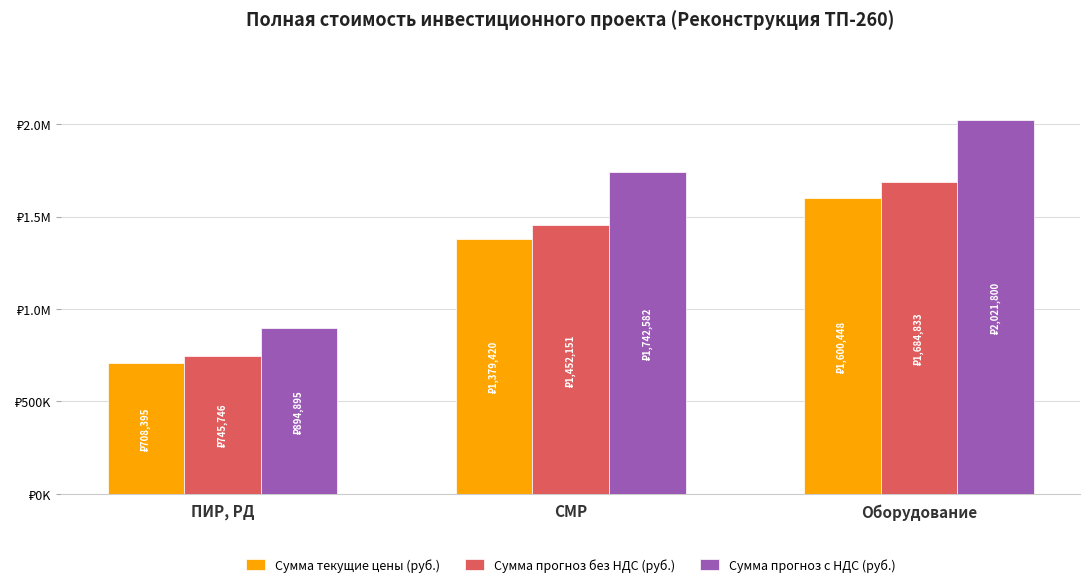

Which category has the highest value in the Сумма прогноз с НДС (руб.) series?

Оборудование